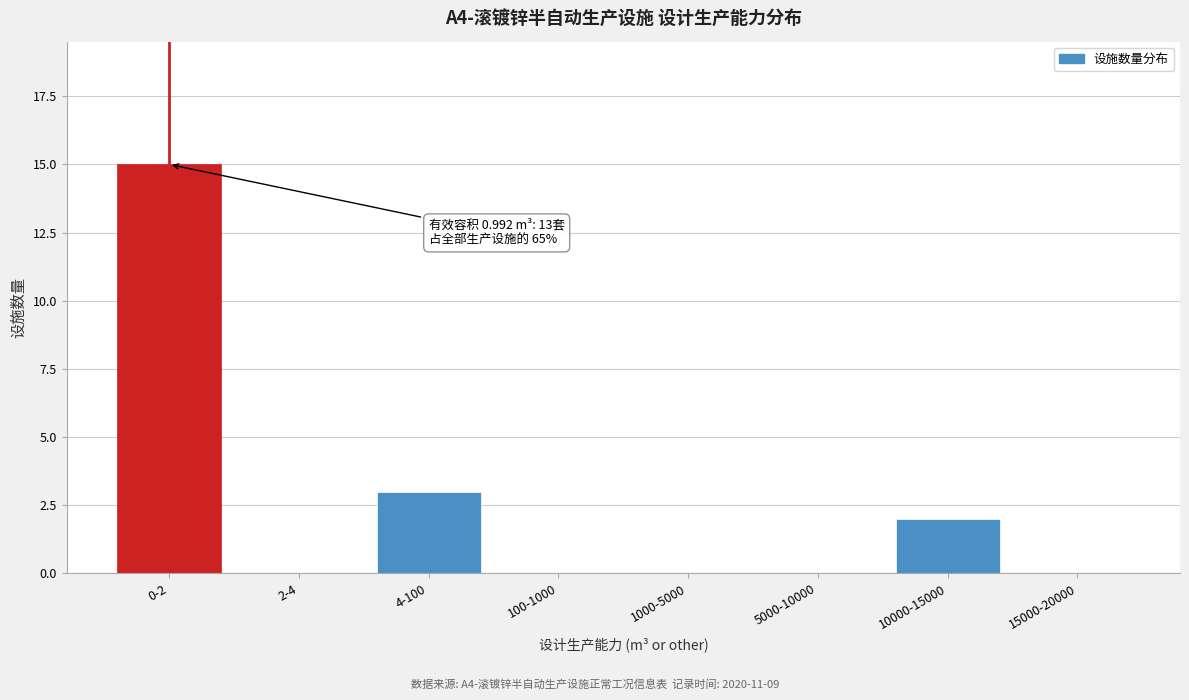

Reading right to left, transcribe all the data shown in this chart.

15000-20000=0	10000-15000=2	5000-10000=0	1000-5000=0	100-1000=0	4-100=3	2-4=0	0-2=15